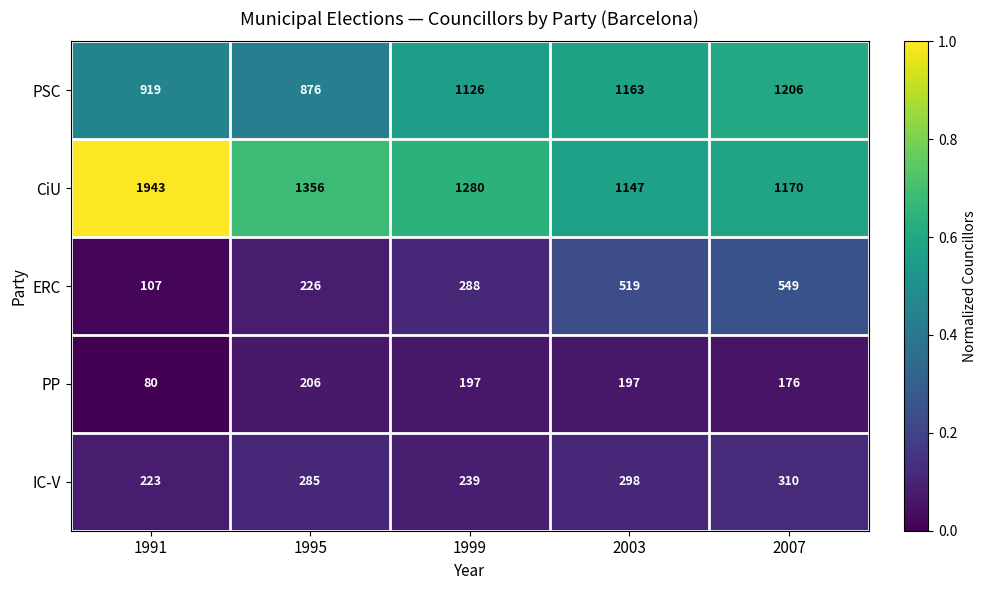

What is the difference between the ERC values at 1995 and 2007?

323